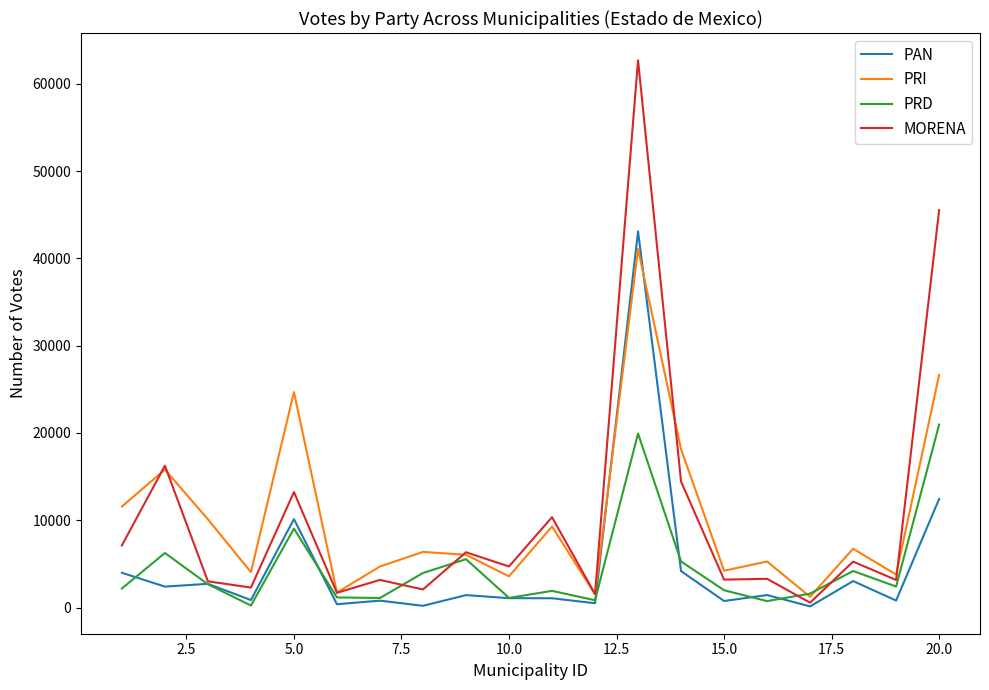

What is the maximum value for MORENA?

62678